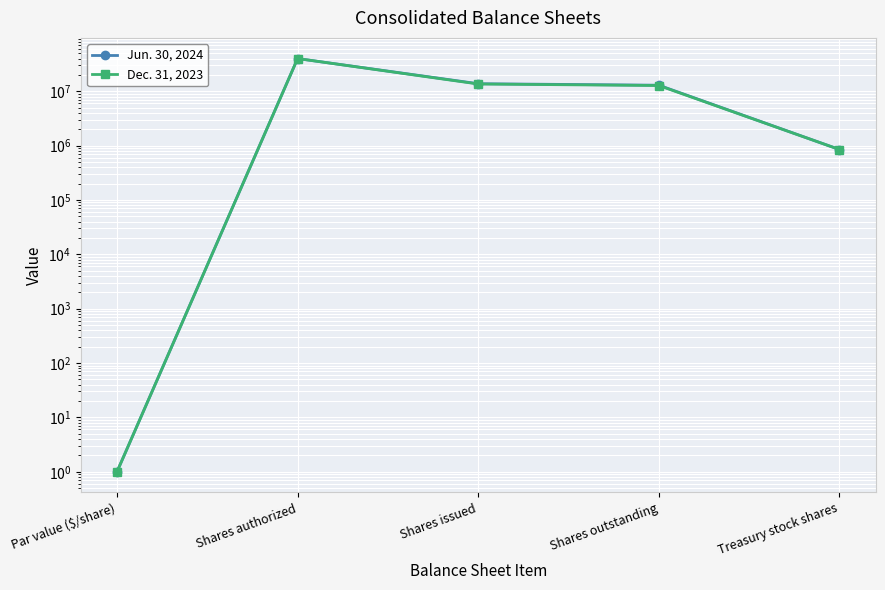

What is the label of the 5th point from the left?

Treasury stock shares